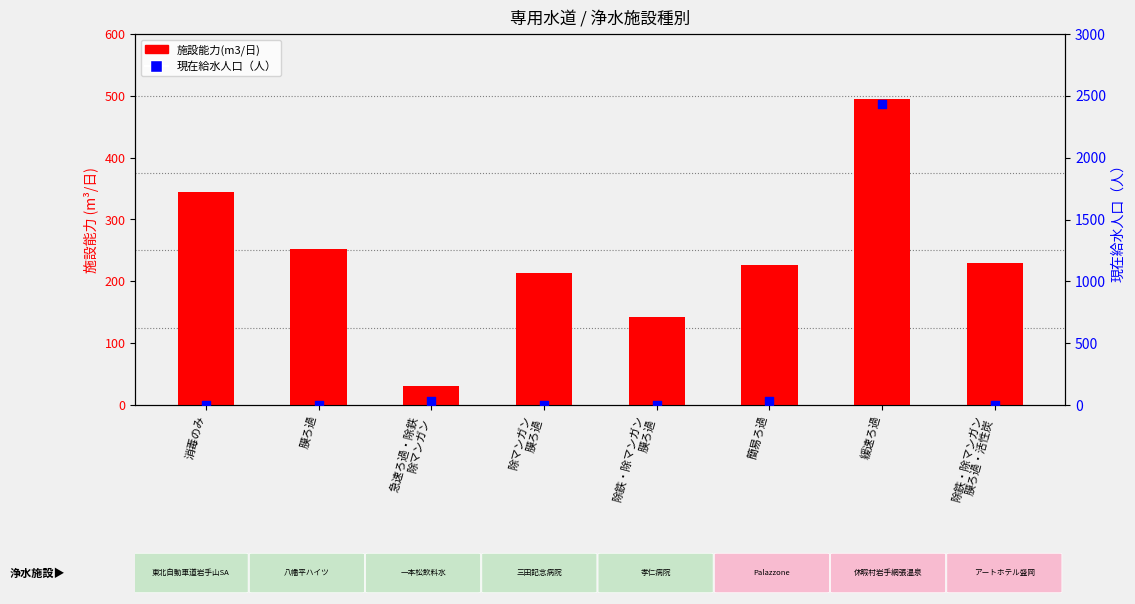

Is the value of 施設能力(m3/日) at 簡易ろ過 greater than the value of 現在給水人口（人） at 簡易ろ過?

Yes